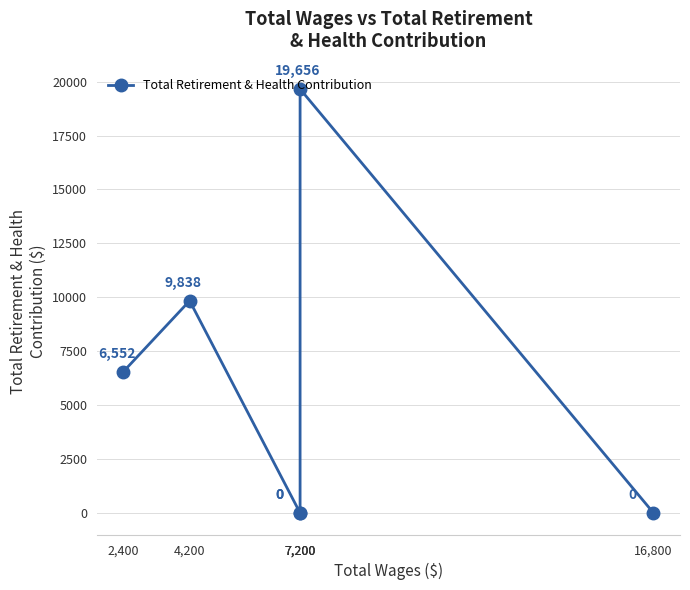

Does the chart have visible grid lines?

Yes